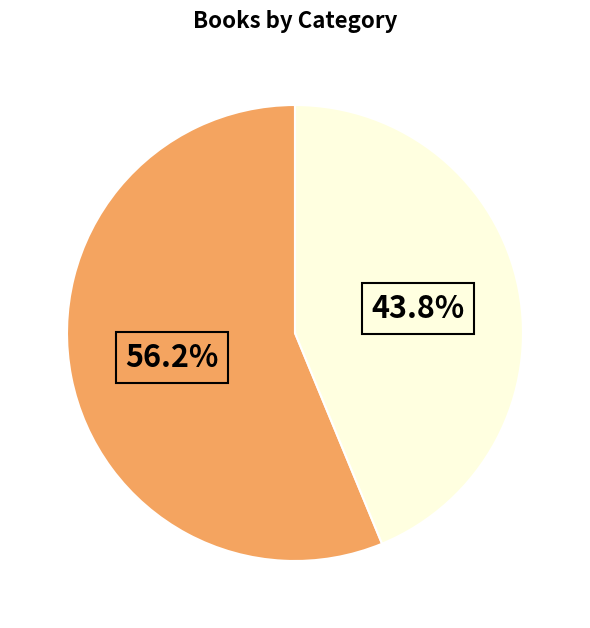

Count the number of slices in the pie.

2